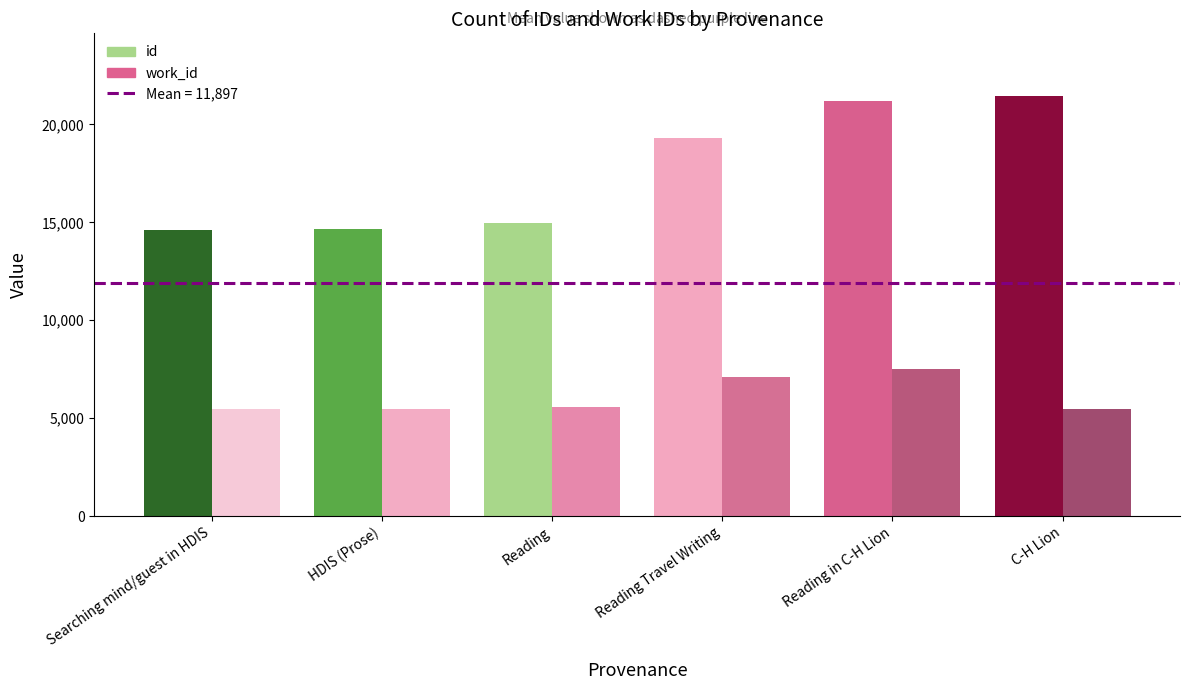

True or false: id has a value of 13699 at C-H Lion.

False